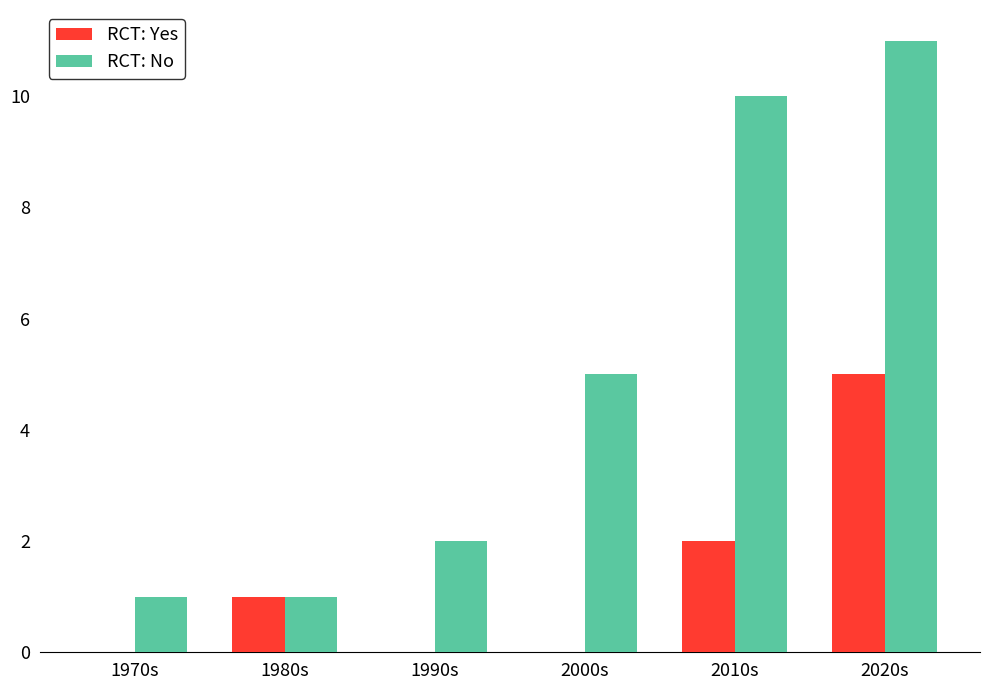

Where is RCT: No nearest to the value 6?

2000s